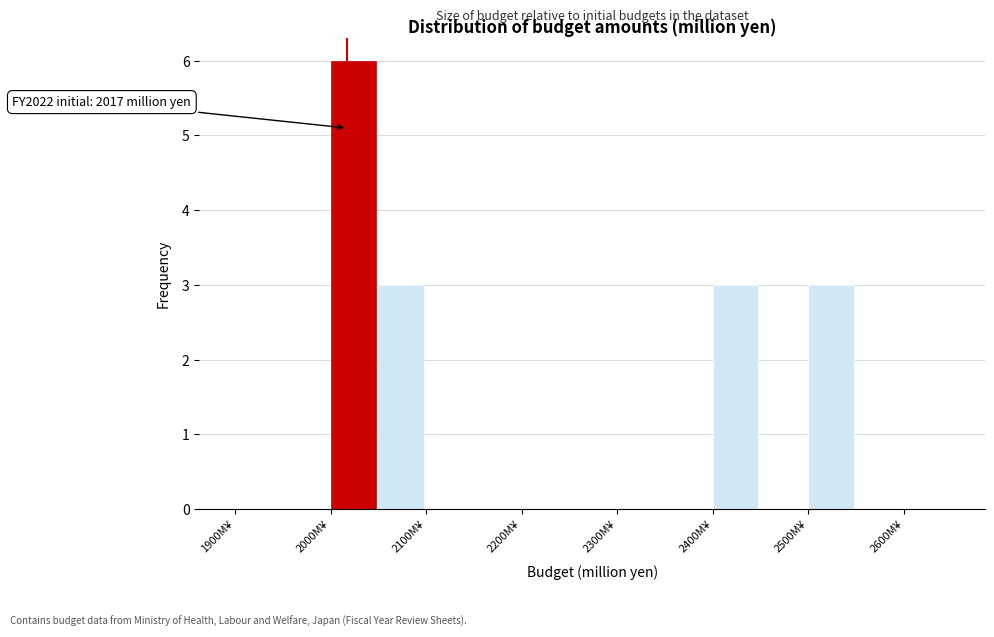

Over which range of the x-axis is the bar tallest?

2000 to 2050